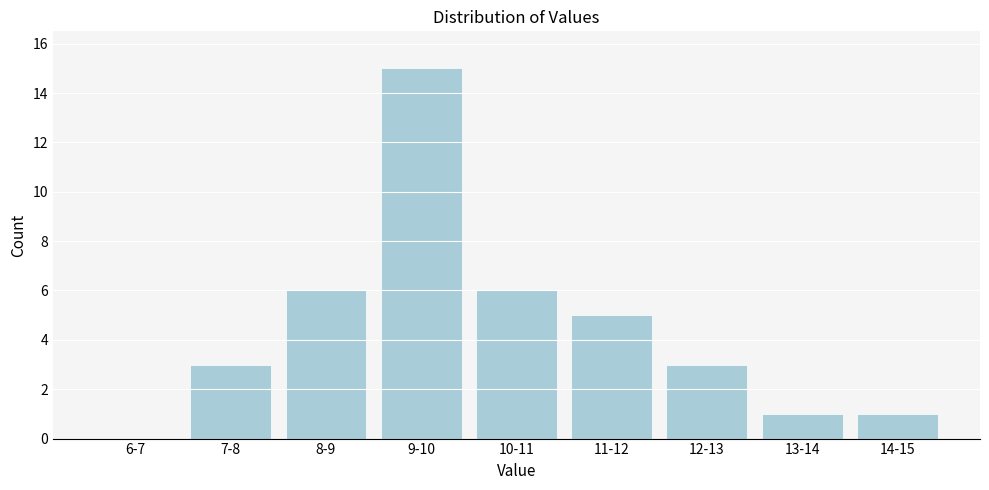

Reading left to right, what are all the values shown in this chart?

6-7=0	7-8=3	8-9=6	9-10=15	10-11=6	11-12=5	12-13=3	13-14=1	14-15=1